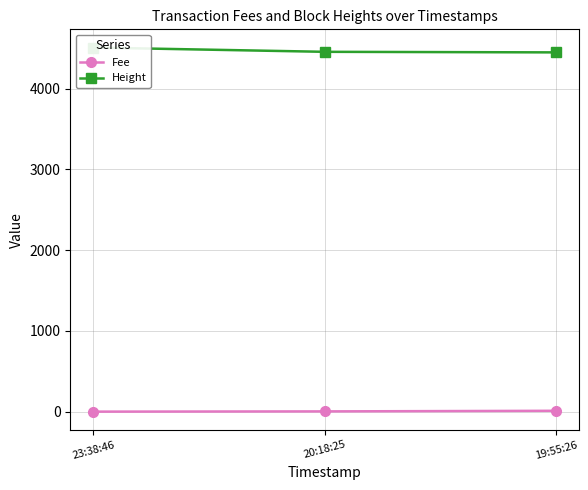

At how many categories does at least one series exceed 1367?

3